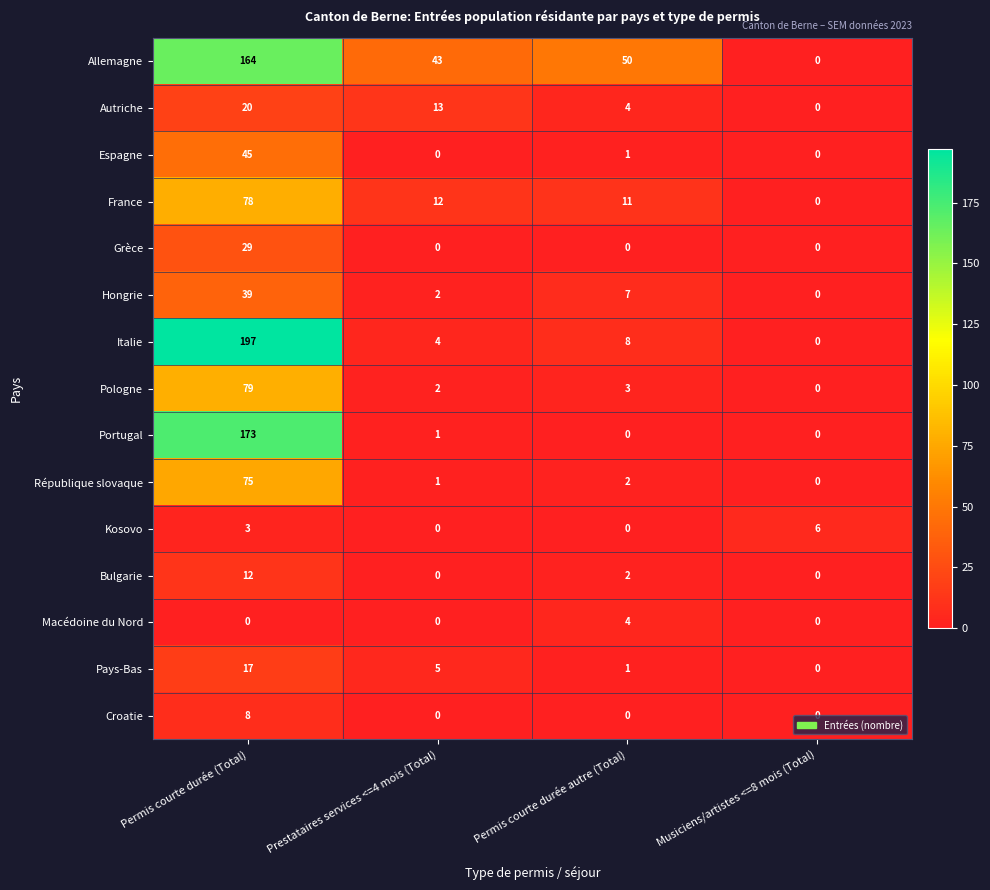

What is the sum of all Pologne values?

84